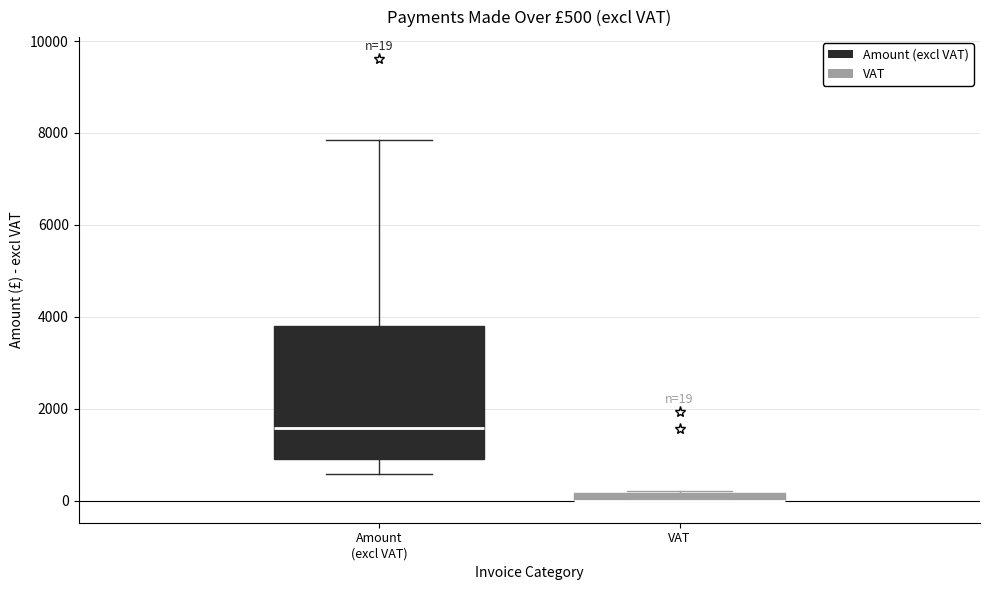

Comparing the boxes themselves (not the whiskers), which one is the tallest?

Amount (excl VAT)